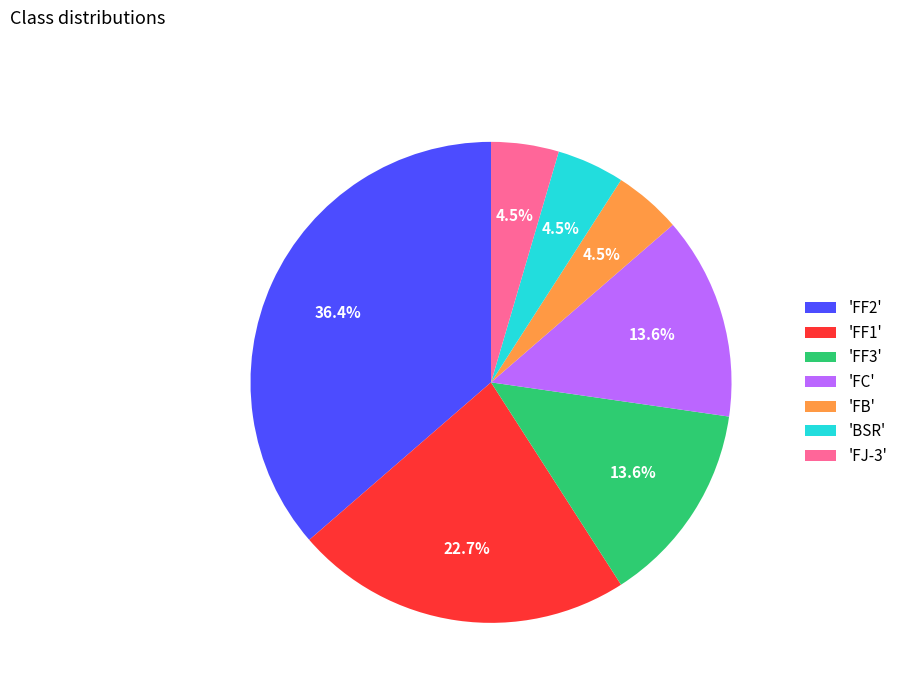

Count the number of slices in the pie.

7